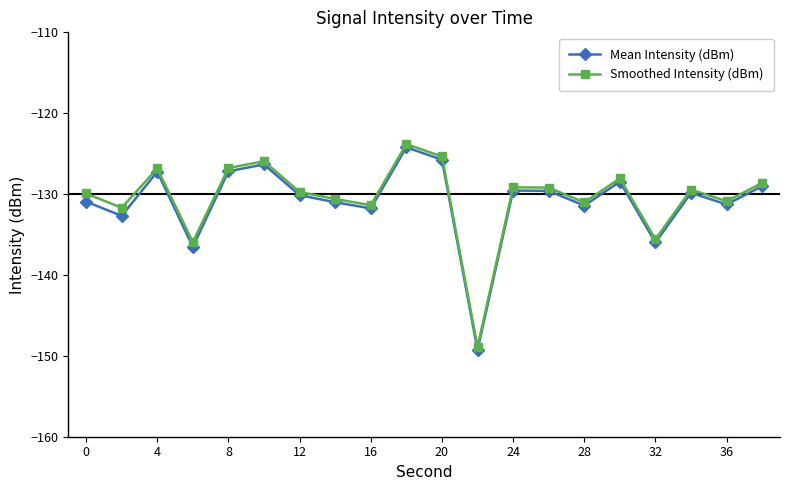

What is the value of the Mean Intensity (dBm) point at the 14th from the left?

-129.6